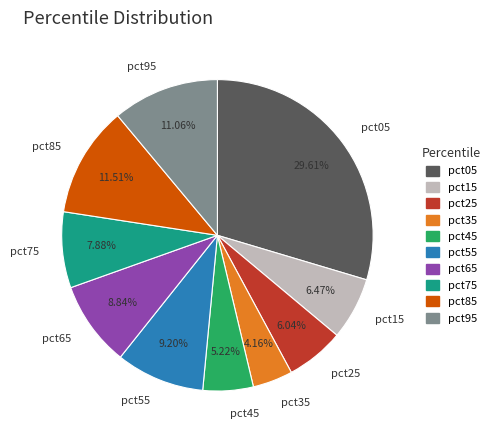

What percentage is the pct55 slice, to the nearest percent?

9%